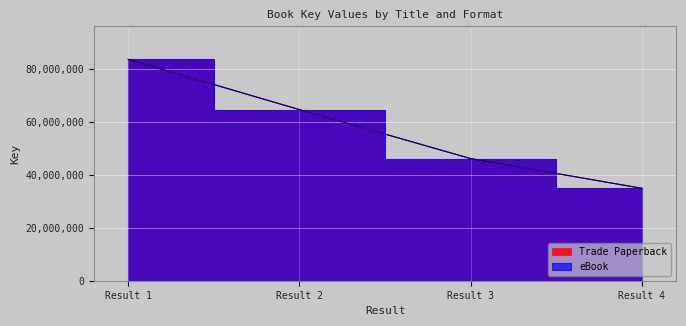

How many values in the eBook series exceed 64680101?

1